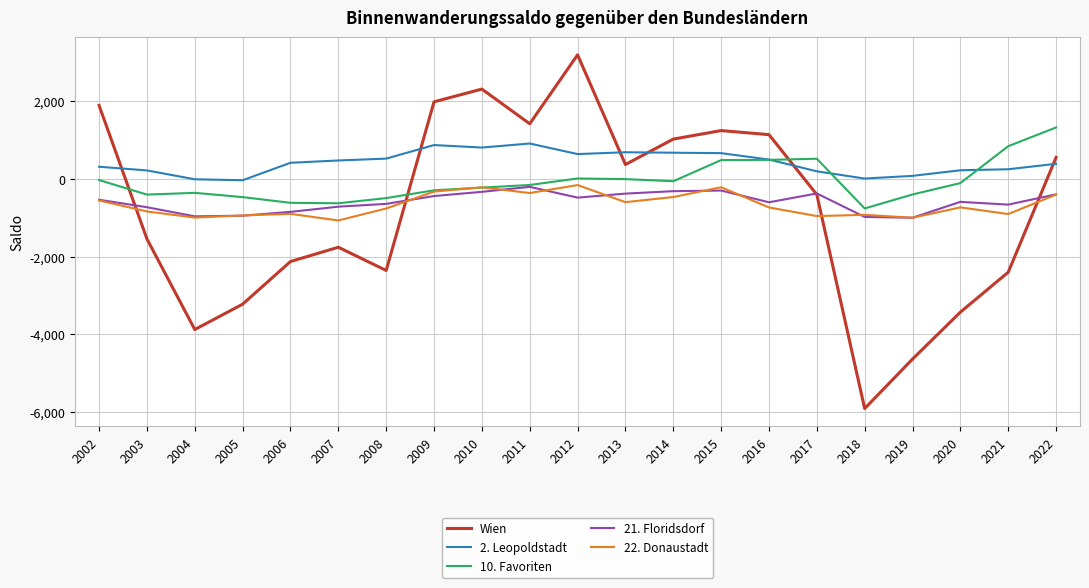

Between 2002 and 2010, which series saw the biggest shift?

2. Leopoldstadt